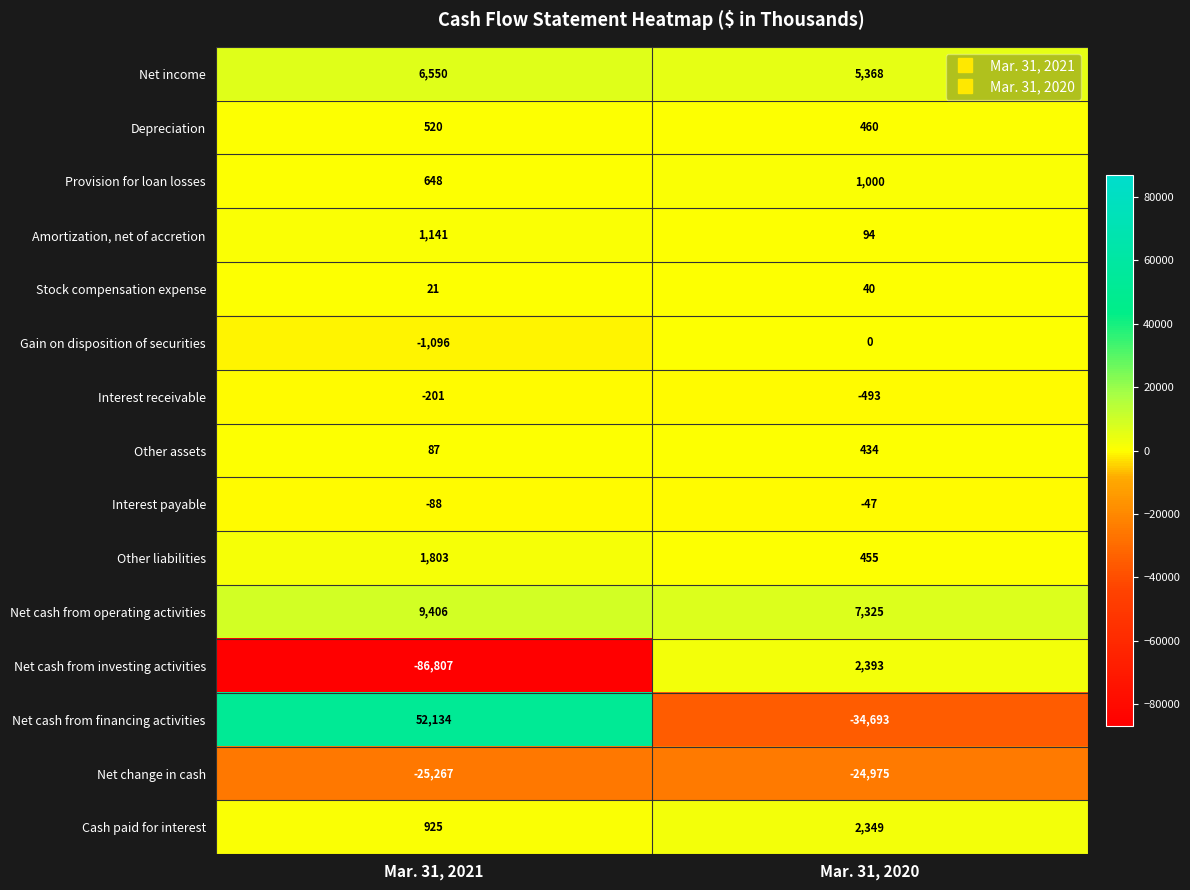

What is the difference between the highest and lowest values at Mar. 31, 2020?

42018